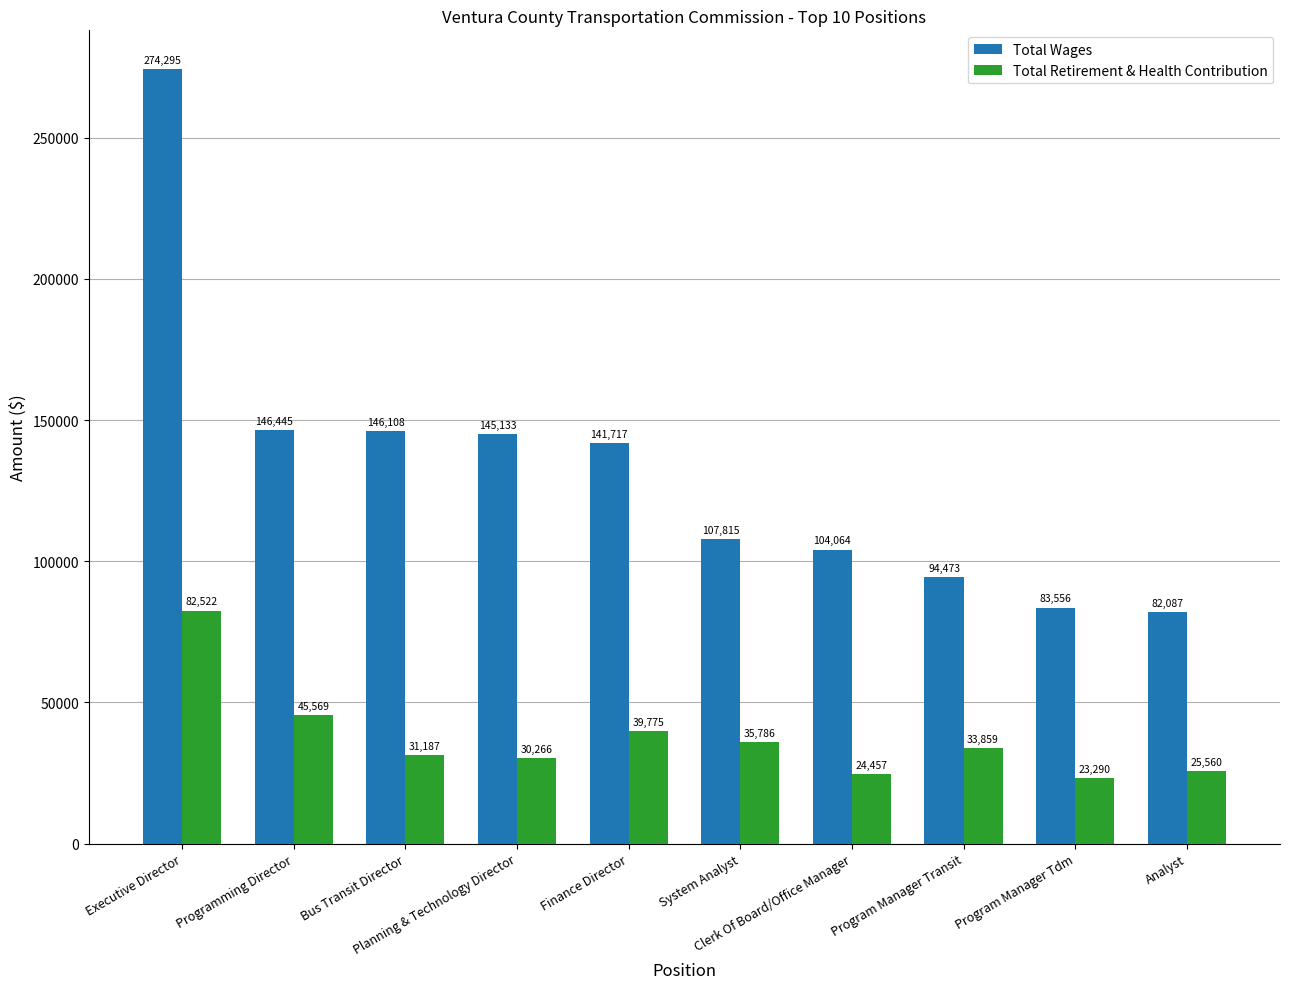

What is the spread (max minus min) of values at Executive Director?

191773